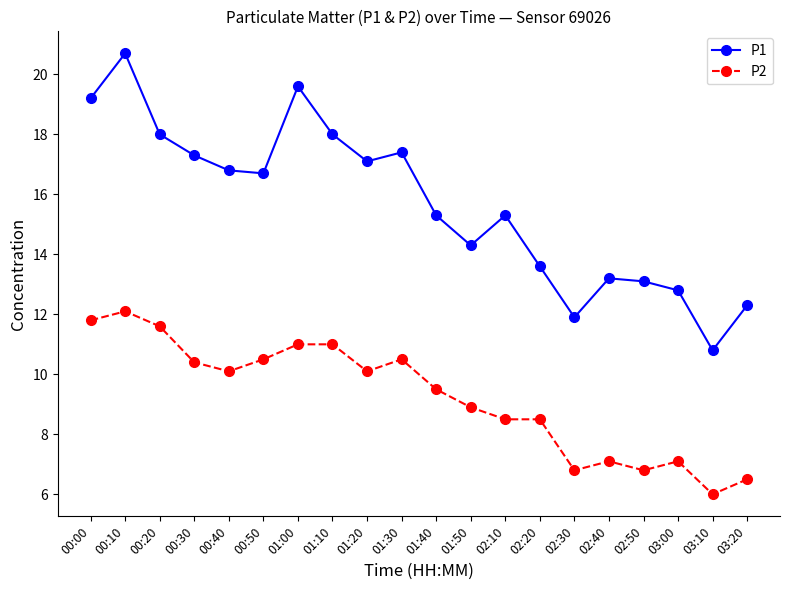

Is the value of P1 at 02:10 greater than the value of P2 at 00:40?

Yes